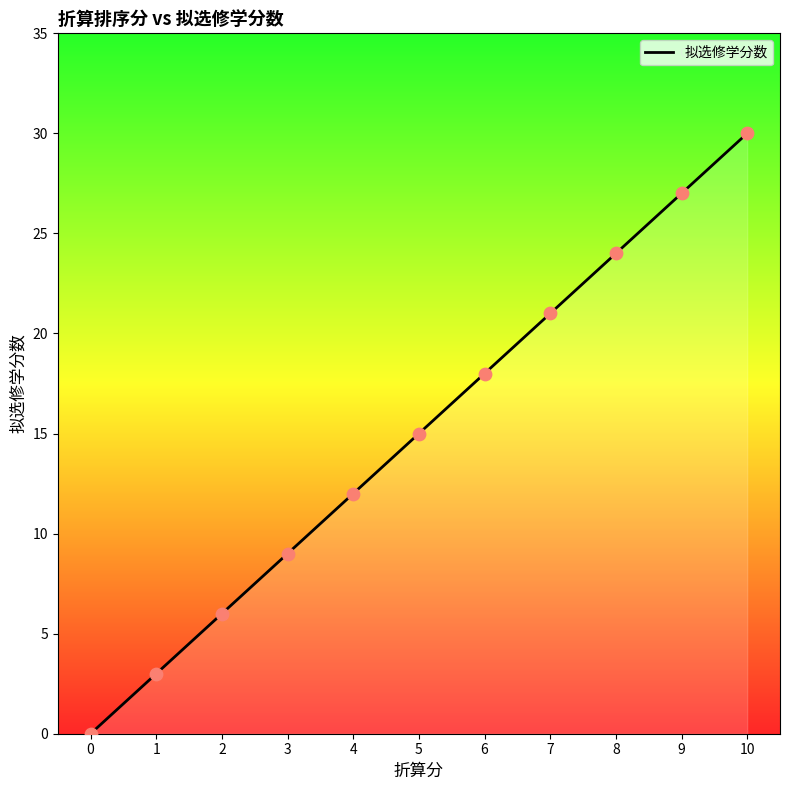

What is the ratio of the value at 4 to the value at 10?

0.4